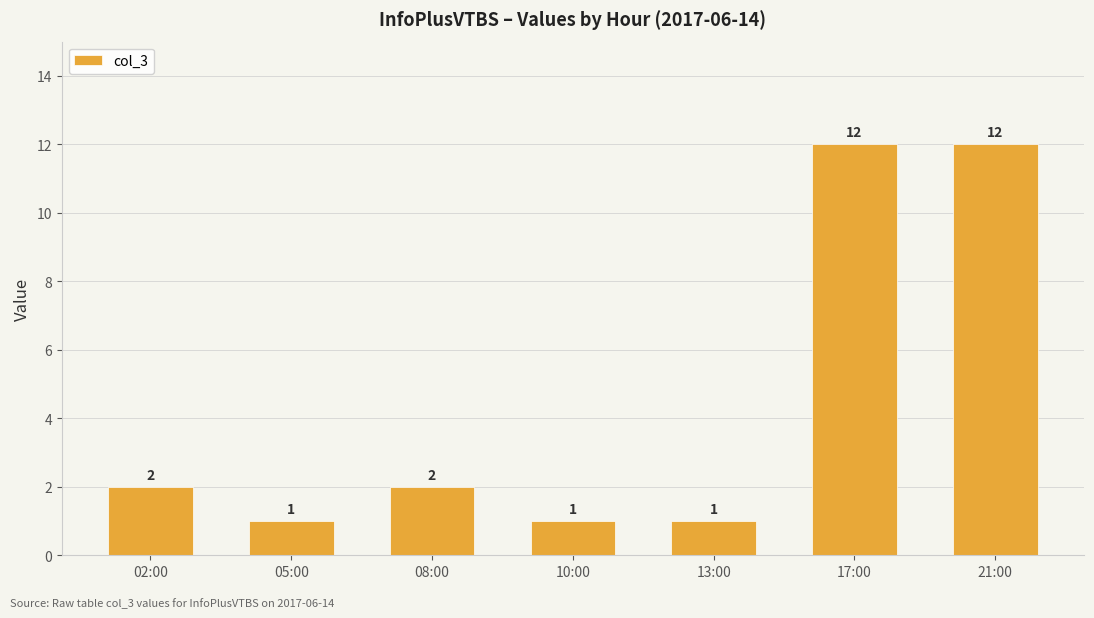

Is it true that the value at 13:00 is 2?

False